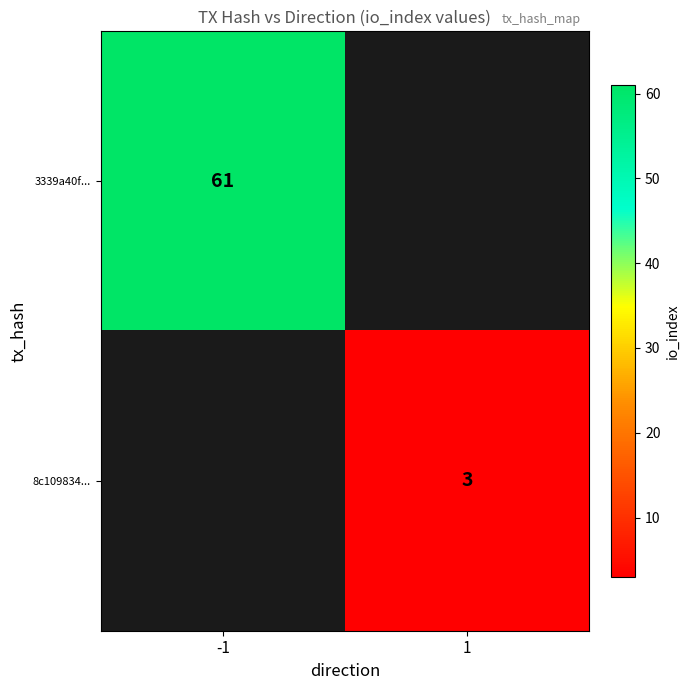

The value of 8c109834... at 1 is 3. True or false?

True